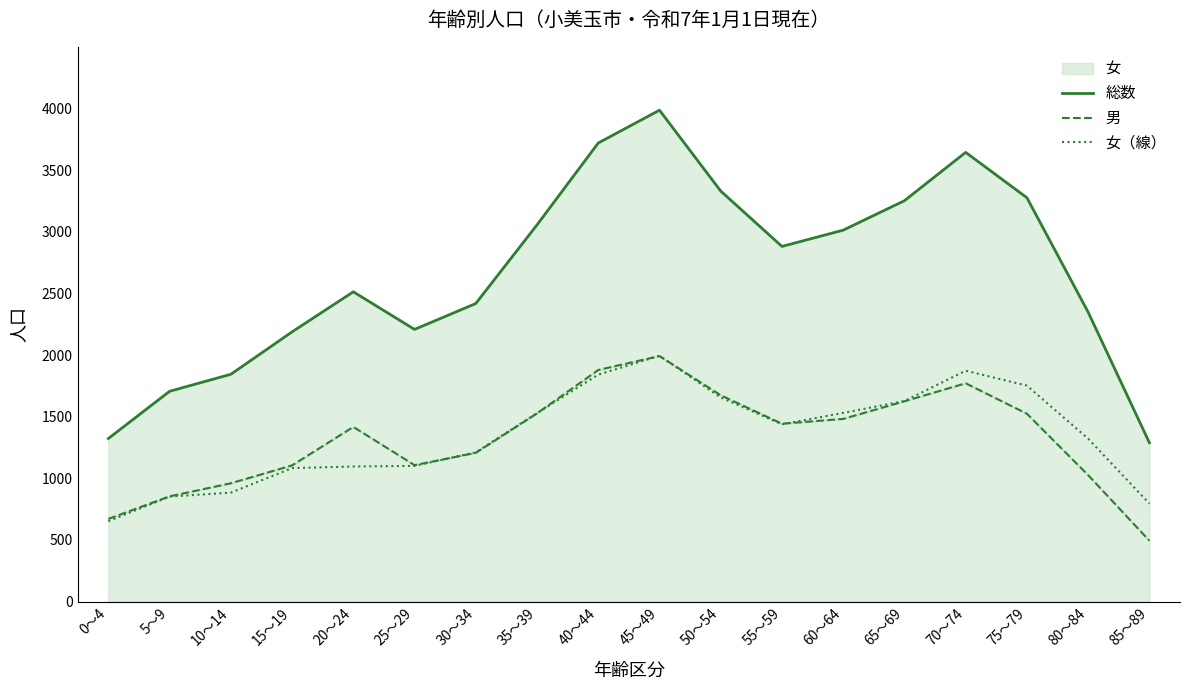

True or false: 総数 and 女（線） cross at least once.

False